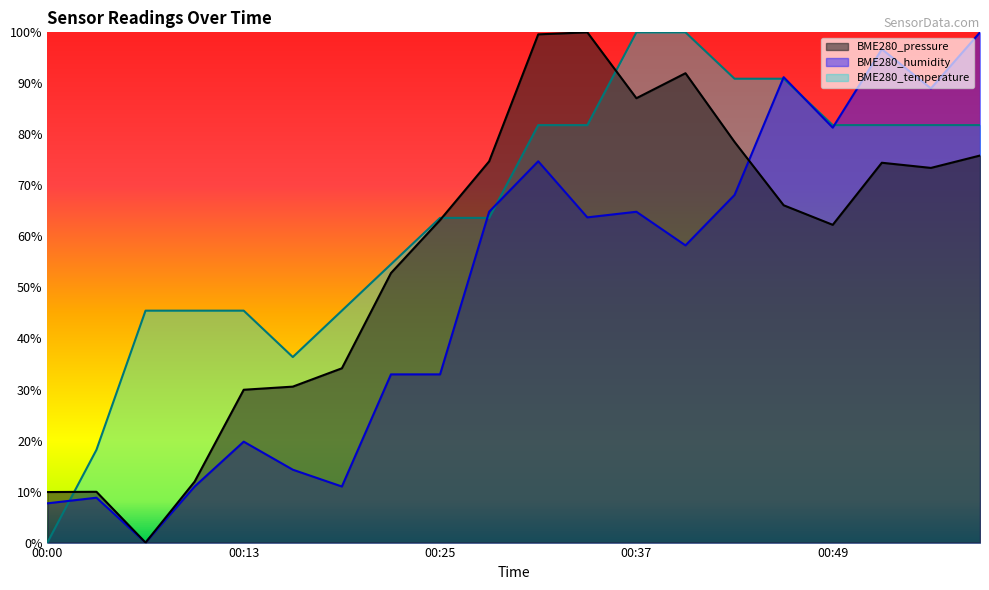

Where is BME280_pressure nearest to the value 50?

00:22